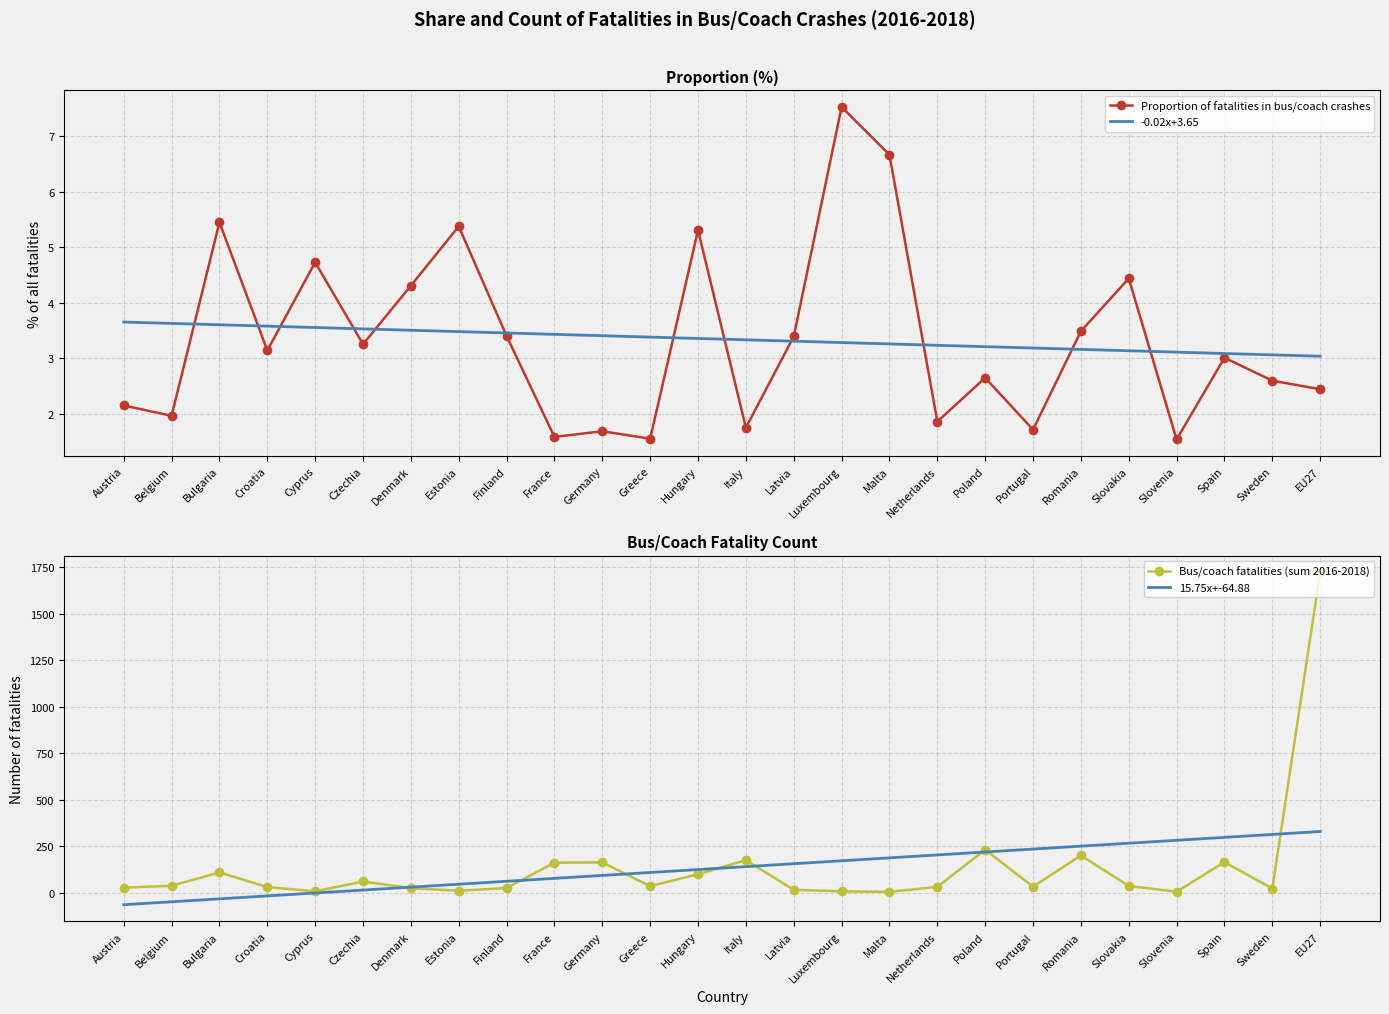

Does the chart have visible grid lines?

Yes